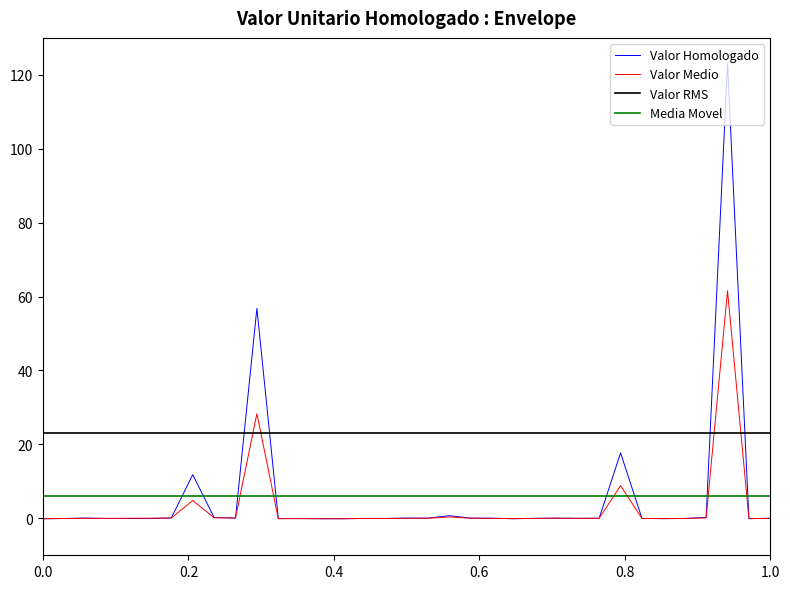

List the series in order of their peak value, lowest first.

Media Movel, Valor RMS, Valor Medio, Valor Homologado